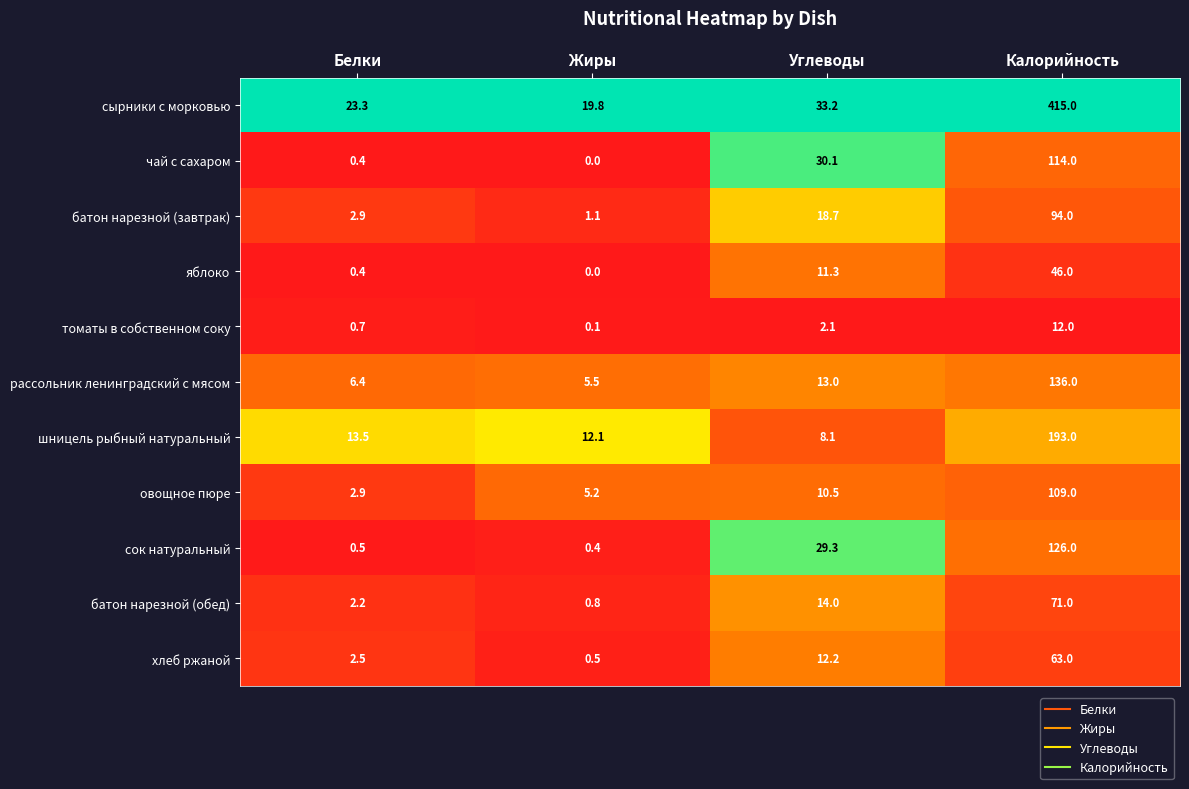

Which series has the largest total across all categories?

сырники с морковью